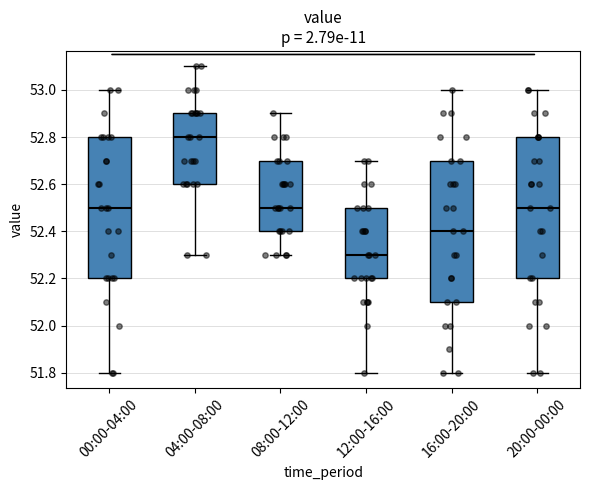

Where is the upper edge of the box for 12:00-16:00 on the y-axis? The values are not printed on the chart, so give them approximately, as read against the axis.

52.5